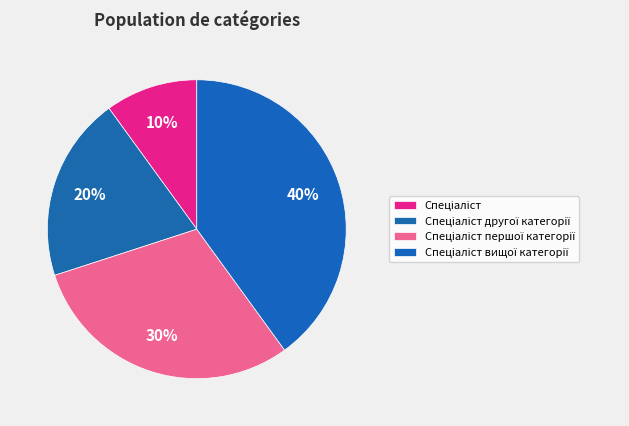

To the nearest percent, what is the difference between the largest and smallest slice percentages?

30%